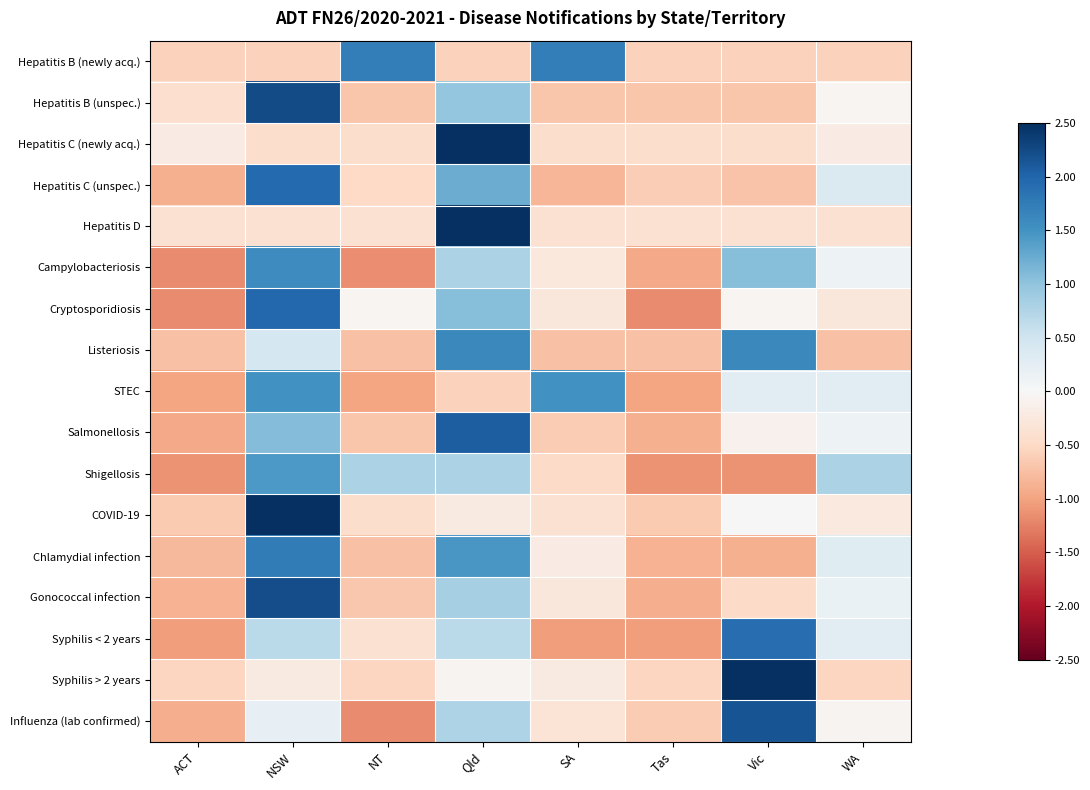

Which series changed the most between ACT and NT?

Hepatitis B (newly acq.)